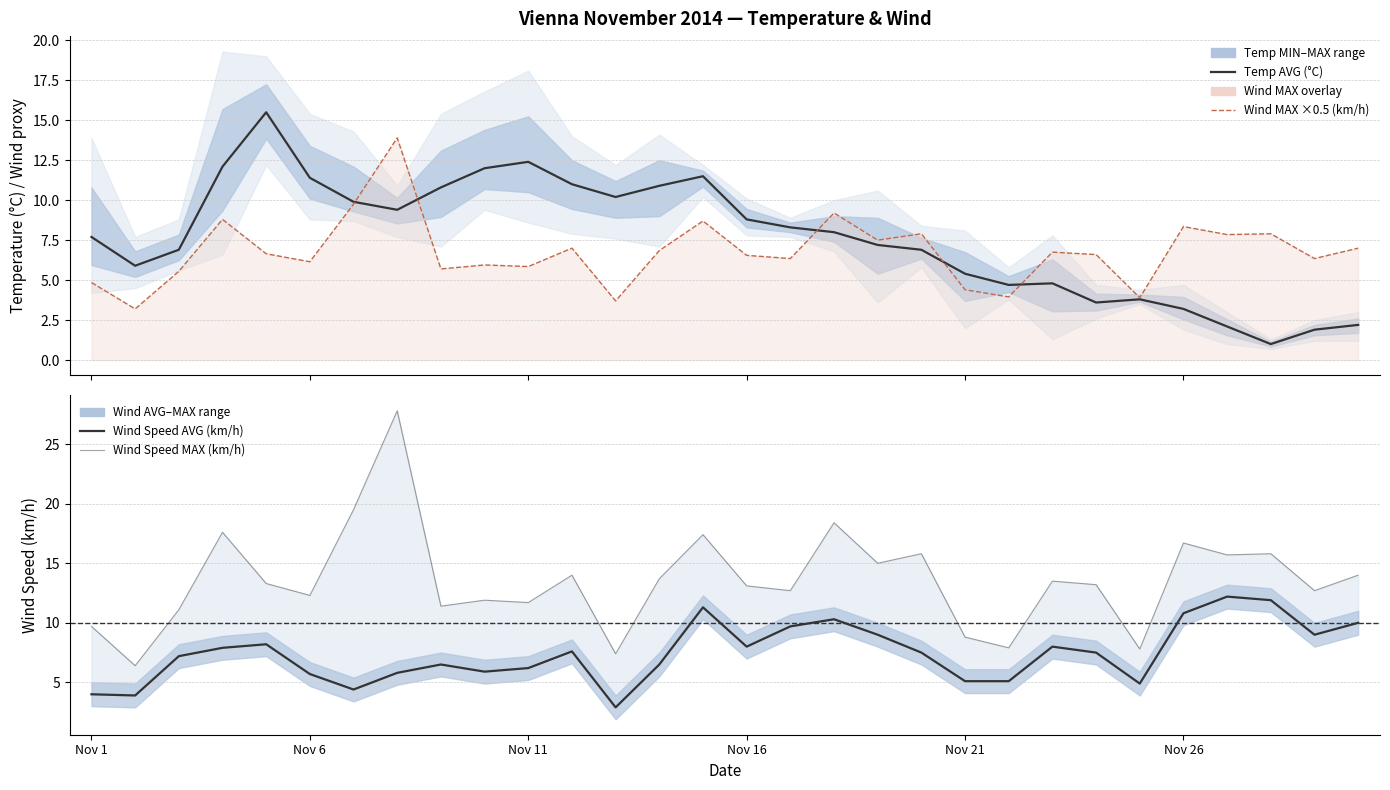

List the series in order of their peak value, lowest first.

Wind Speed AVG (km/h), Wind MAX ×0.5 (km/h), Temp AVG (°C), Wind Speed MAX (km/h)